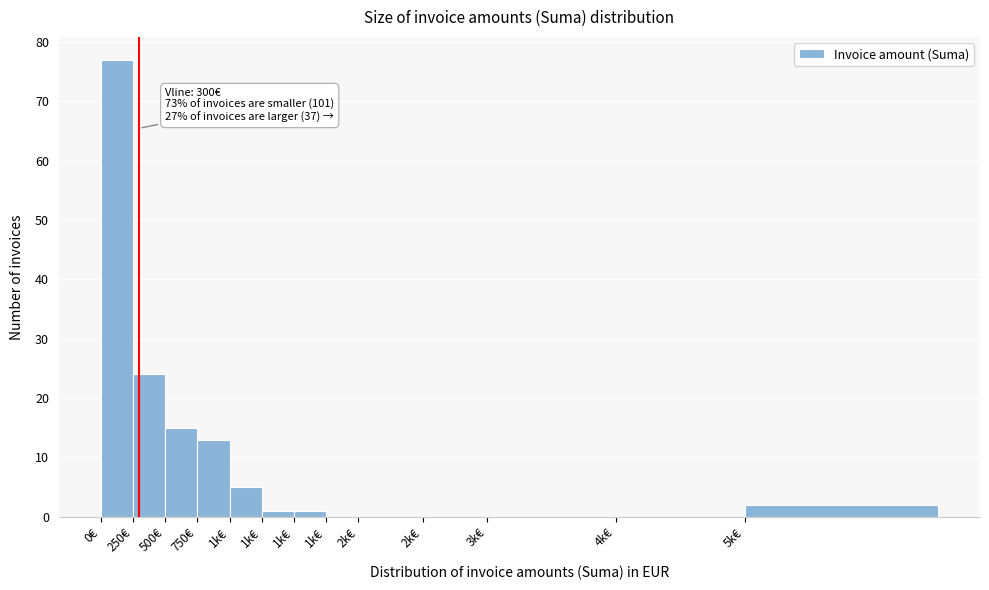

Count the number of data series in this chart.

1